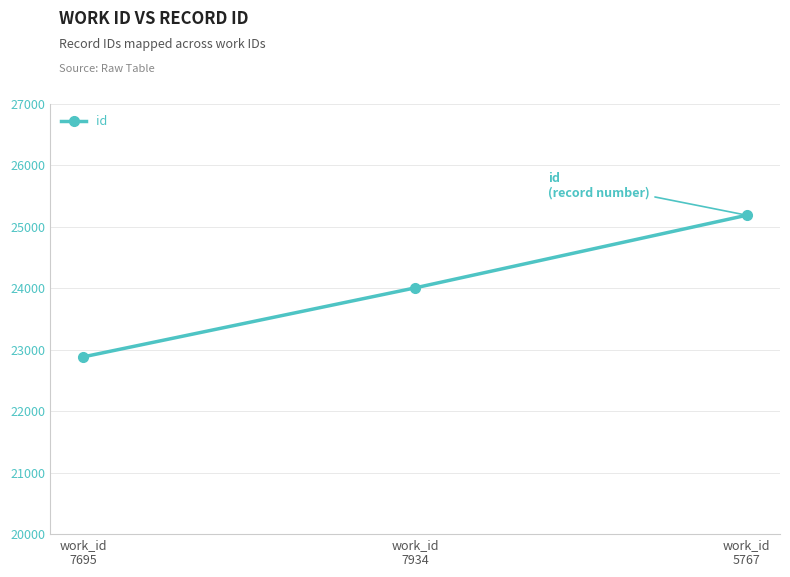

What is the sum of all values?

72081